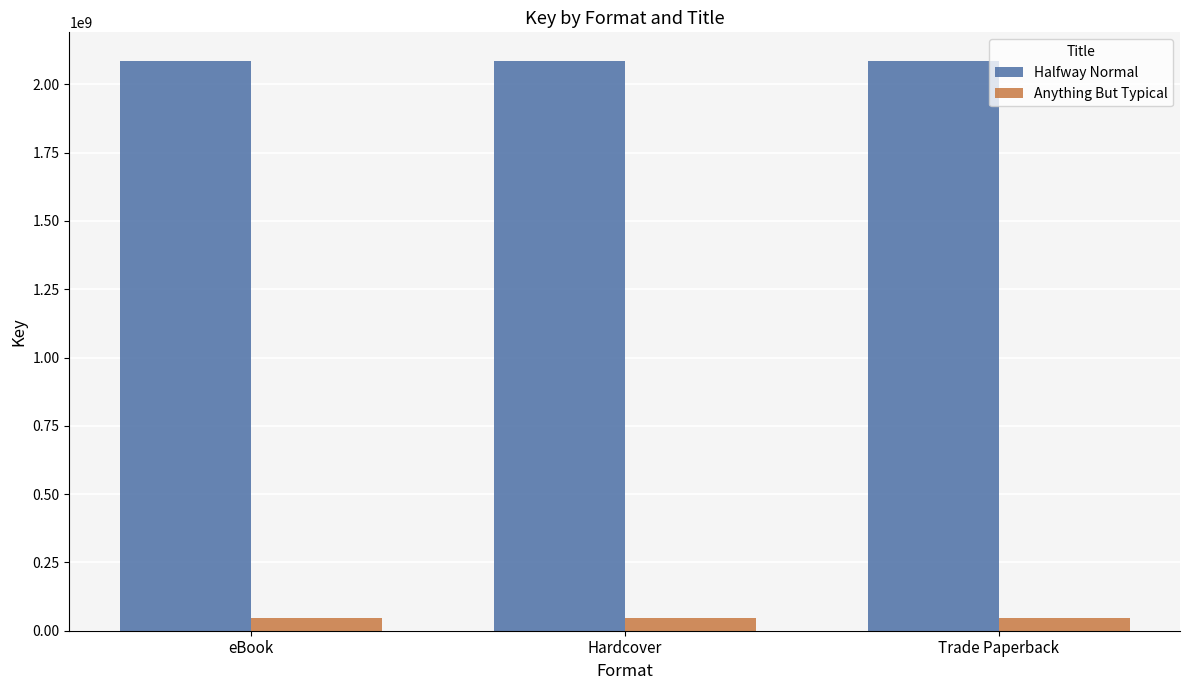

Is the value of Halfway Normal at eBook greater than the value of Anything But Typical at eBook?

Yes